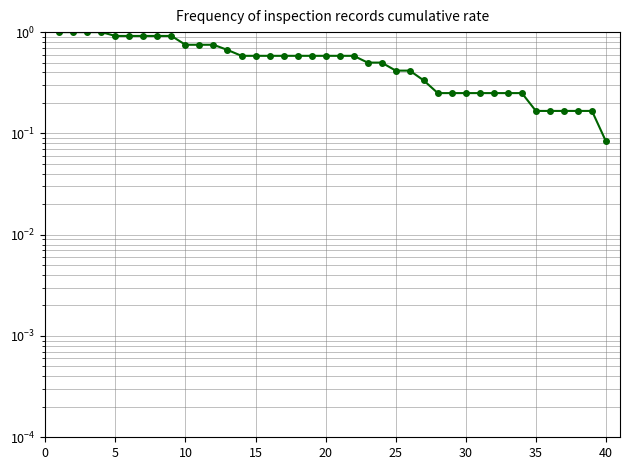

What is the smallest value displayed?

0.1